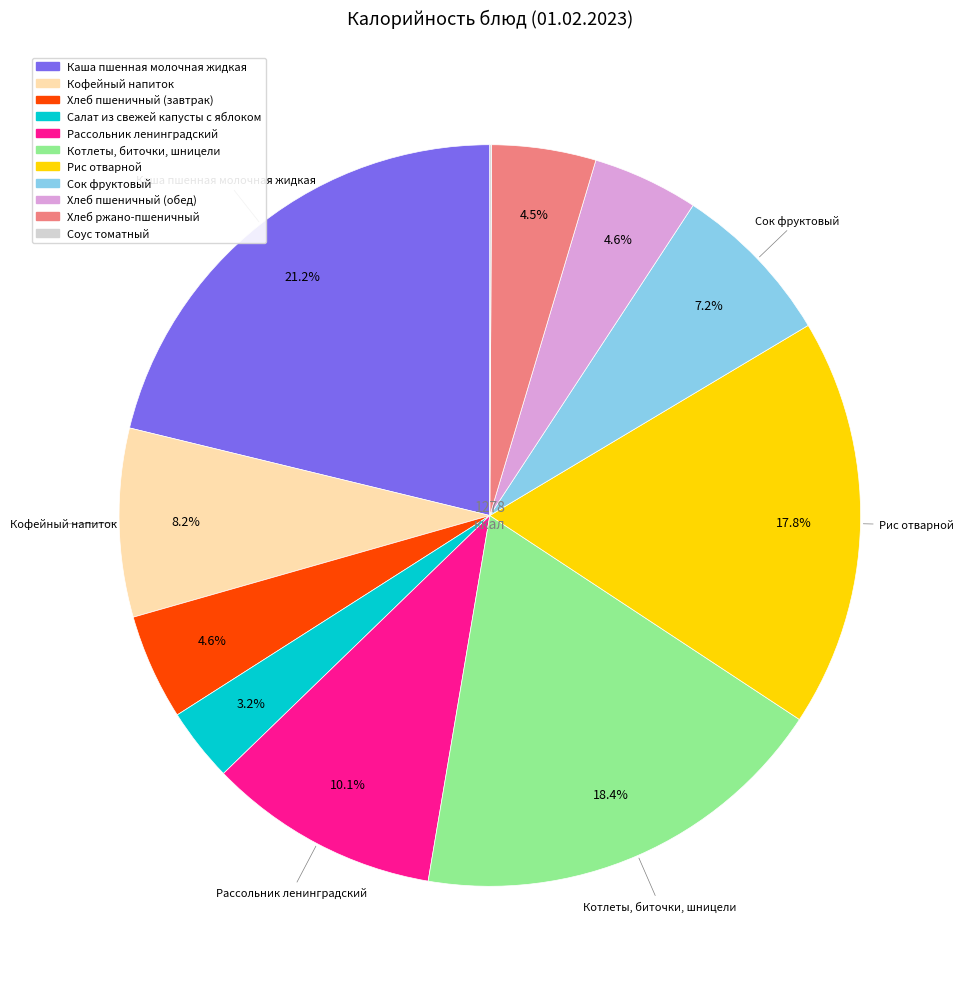

What is the ratio of the value at Хлеб пшеничный (завтрак) to the value at Салат из свежей капусты с яблоком?

1.4